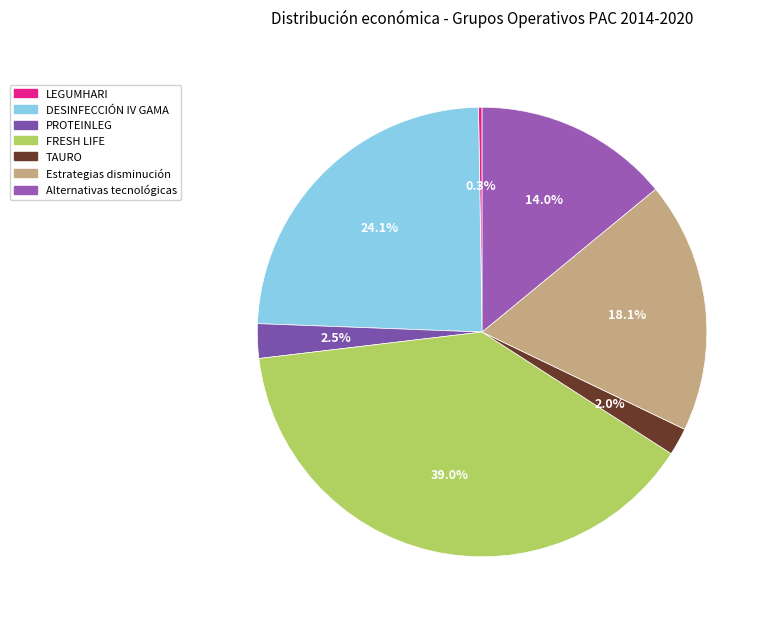

How many segments does this pie chart have?

7